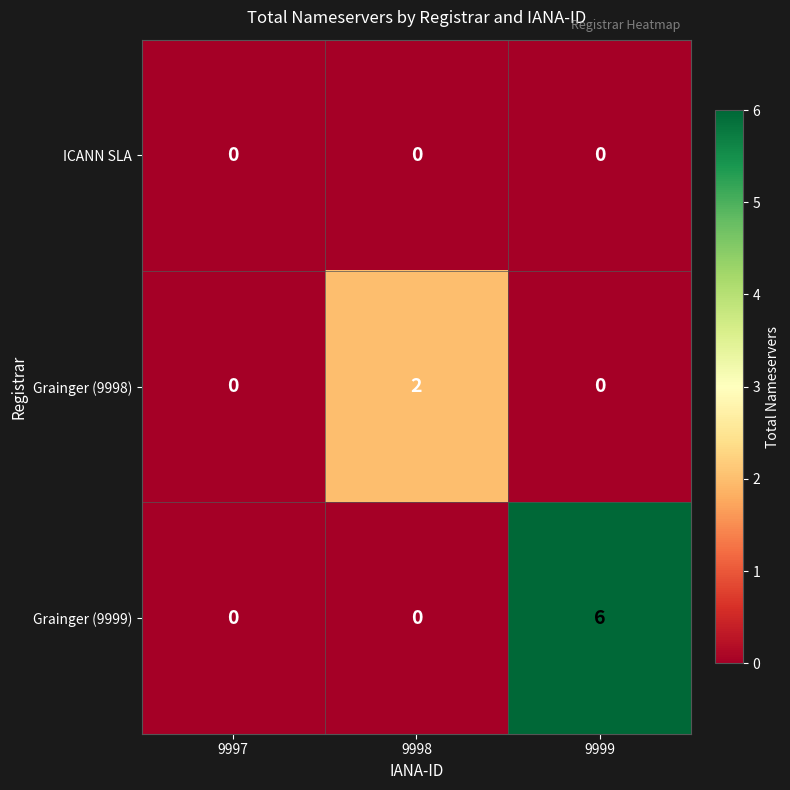

True or false: Grainger (9998) has a value of 0 at 9999.

True